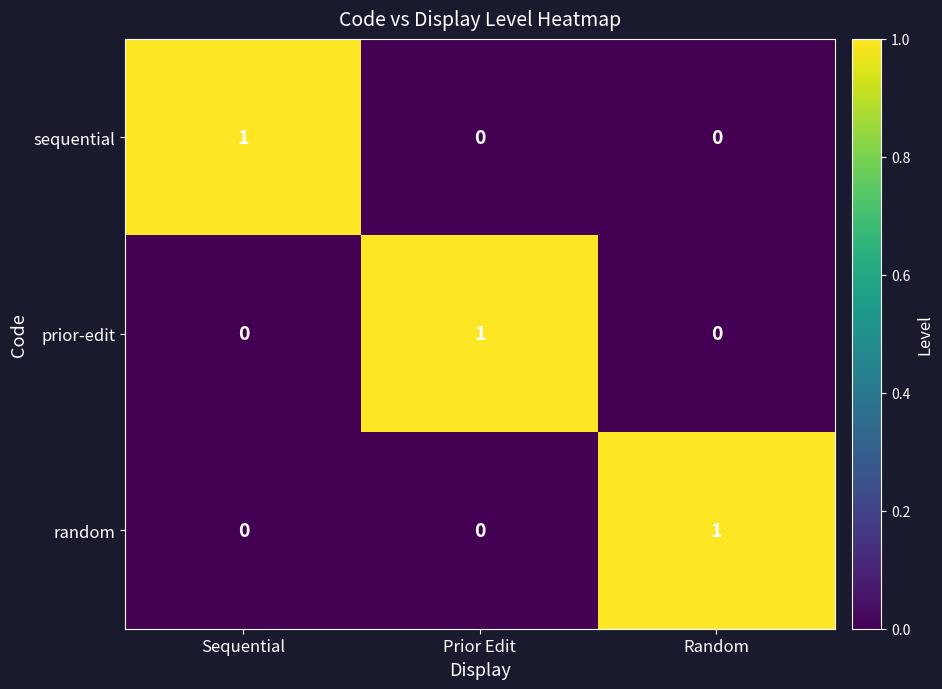

Reading left to right, list all the values displayed in this chart.

sequential: Sequential=1	Prior Edit=0	Random=0
prior-edit: Sequential=0	Prior Edit=1	Random=0
random: Sequential=0	Prior Edit=0	Random=1